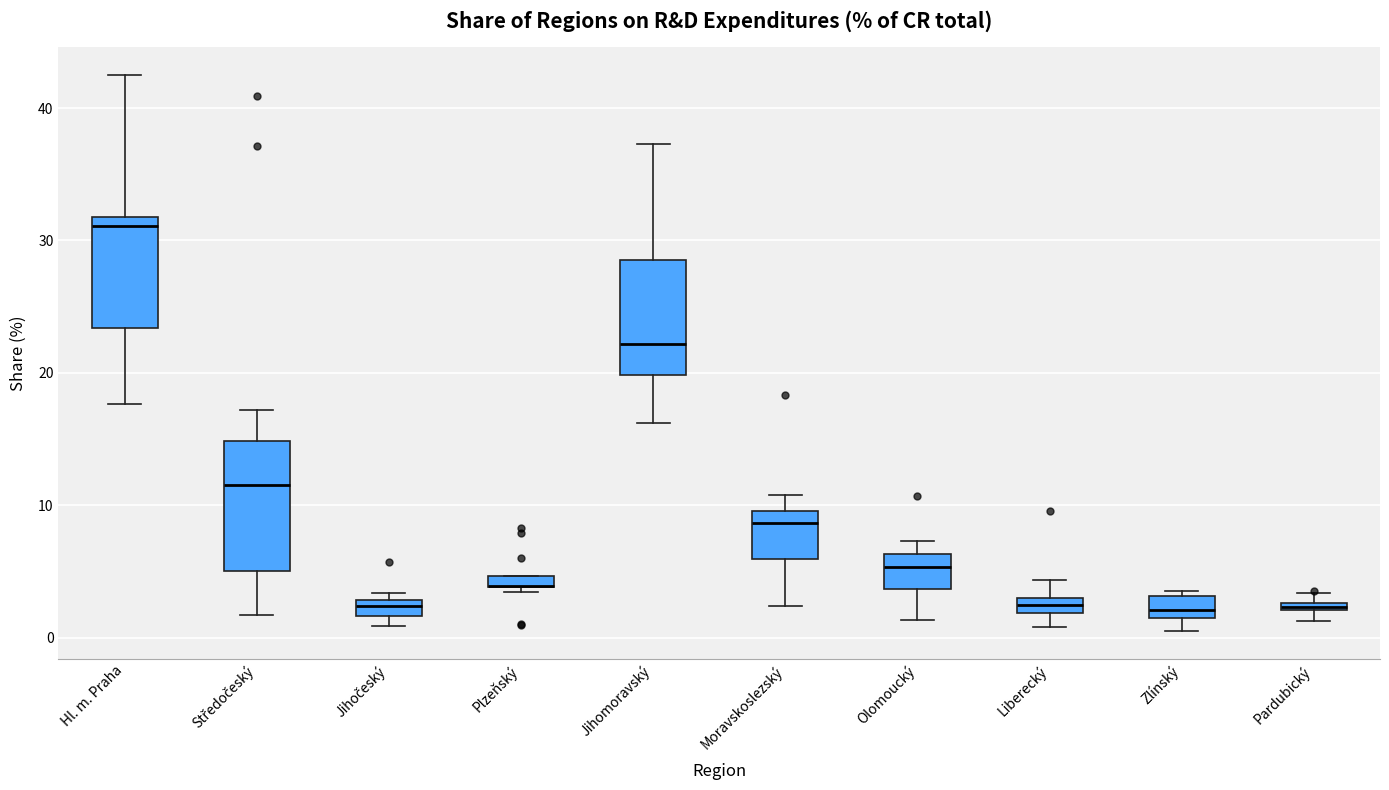

Which box is the tallest, from its lower edge to its upper edge?

Středočeský